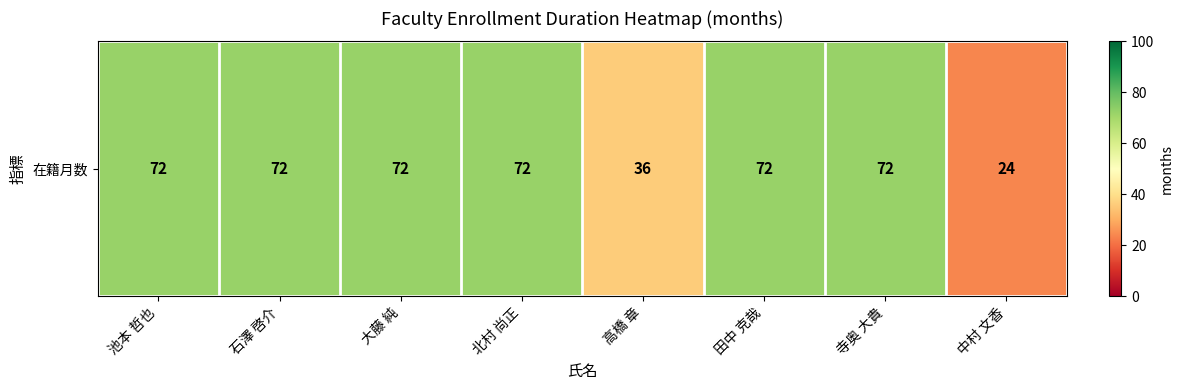

Is it true that the value at 石澤 啓介 is 24?

False